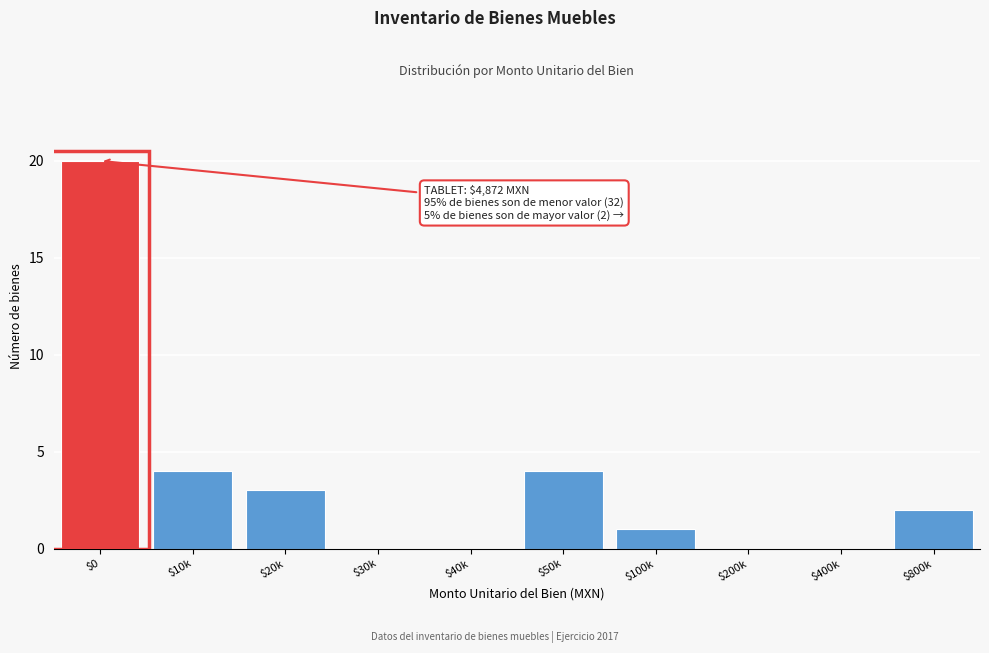

The value at $30k is 14. True or false?

False